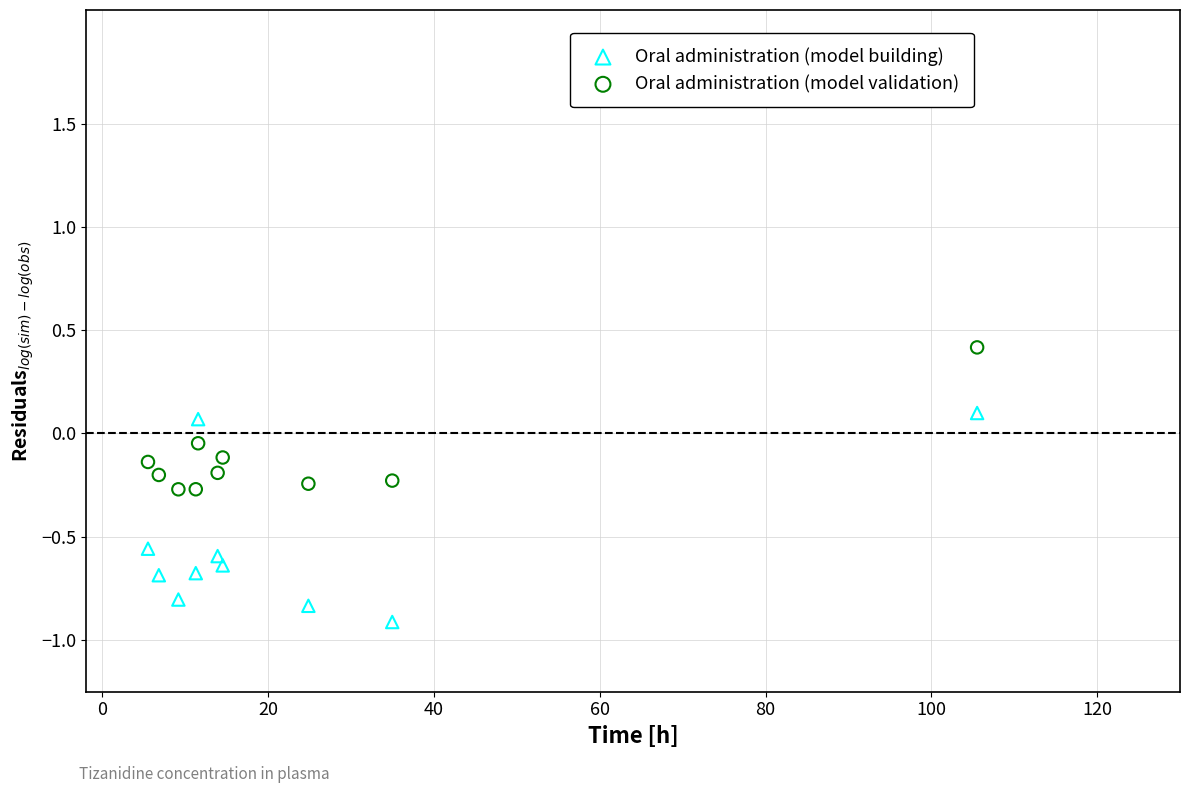

Which series contains the lowest Y value?

Oral administration (model building)